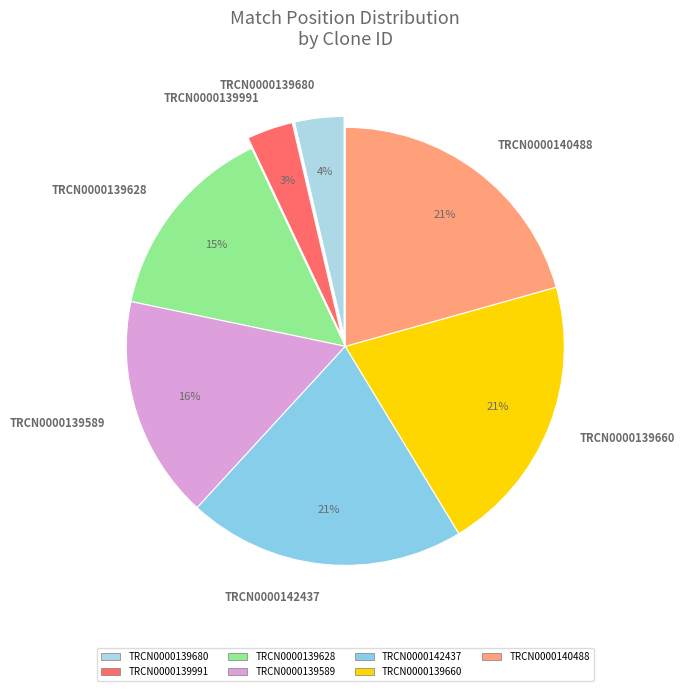

To the nearest percent, what is the average slice percentage?

14%